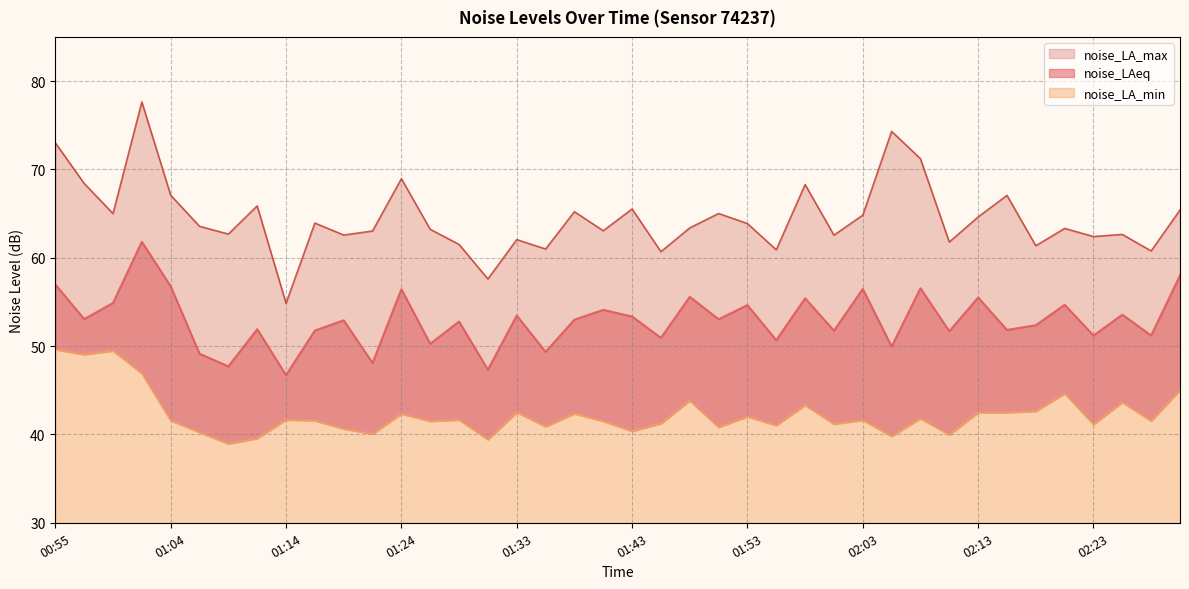

What is the difference between the maximum and minimum values in the noise_LAeq series?

15.1